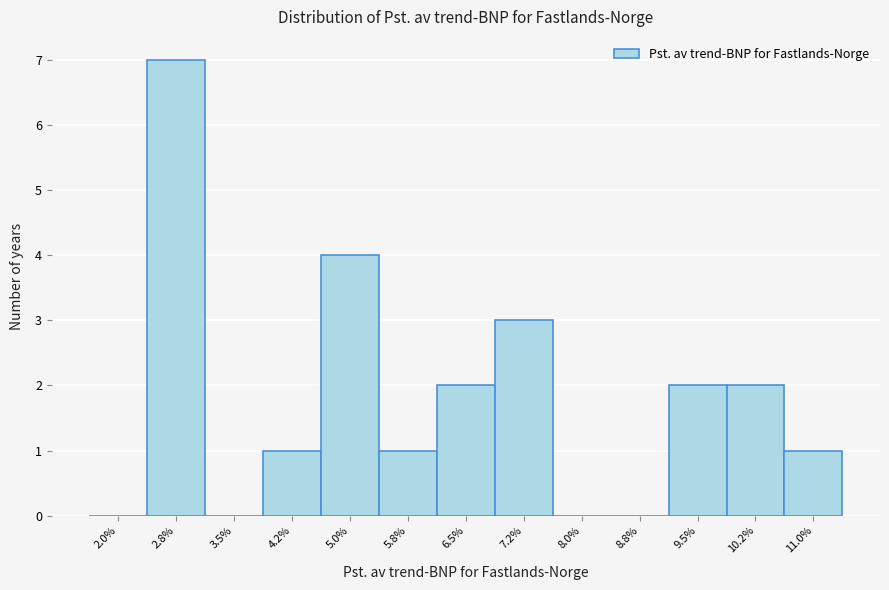

Reading left to right, transcribe this chart: for each bar, give the range it covers on the x-axis and its height. Neither the bar edges nor the heights are printed on the chart, so give them approximately, as read against the axes.

1.6 to 2.4: 0
2.4 to 3.1: 7
3.1 to 3.9: 0
3.9 to 4.6: 1
4.6 to 5.4: 4
5.4 to 6.1: 1
6.1 to 6.9: 2
6.9 to 7.6: 3
7.6 to 8.4: 0
8.4 to 9.1: 0
9.1 to 9.9: 2
9.9 to 10.6: 2
10.6 to 11.4: 1